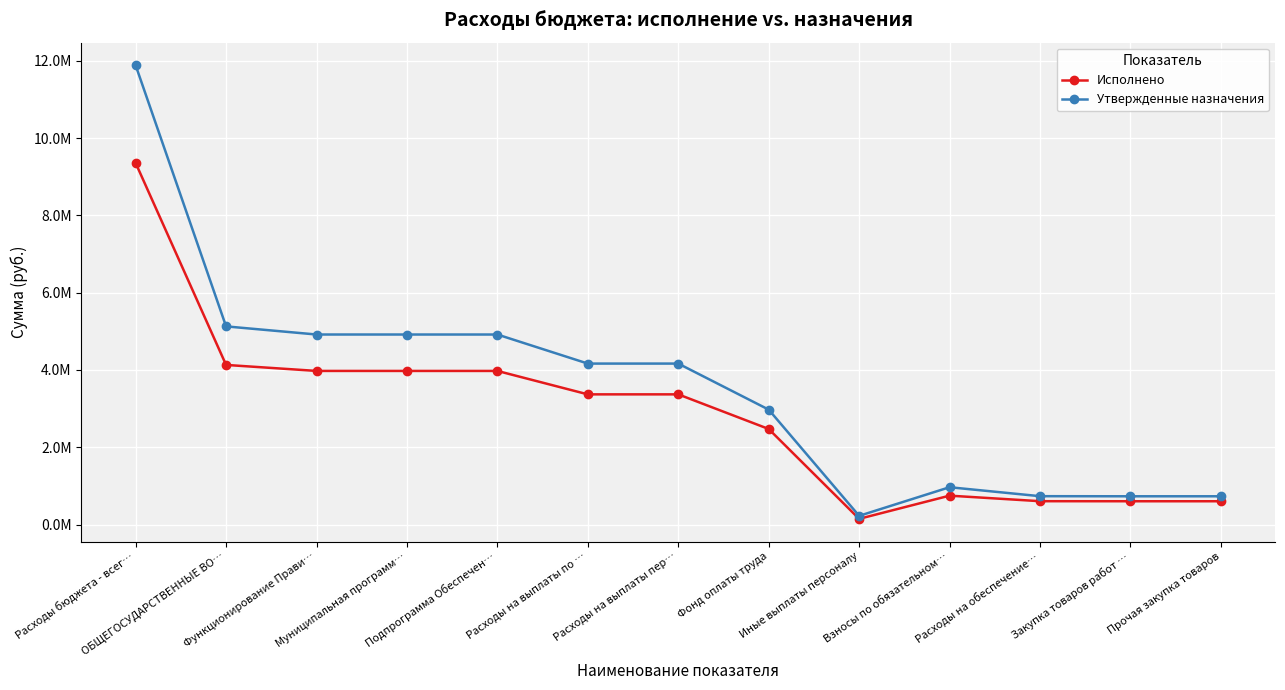

What is the difference between the second highest and second lowest values in the Утвержденные назначения series?

4395300.0